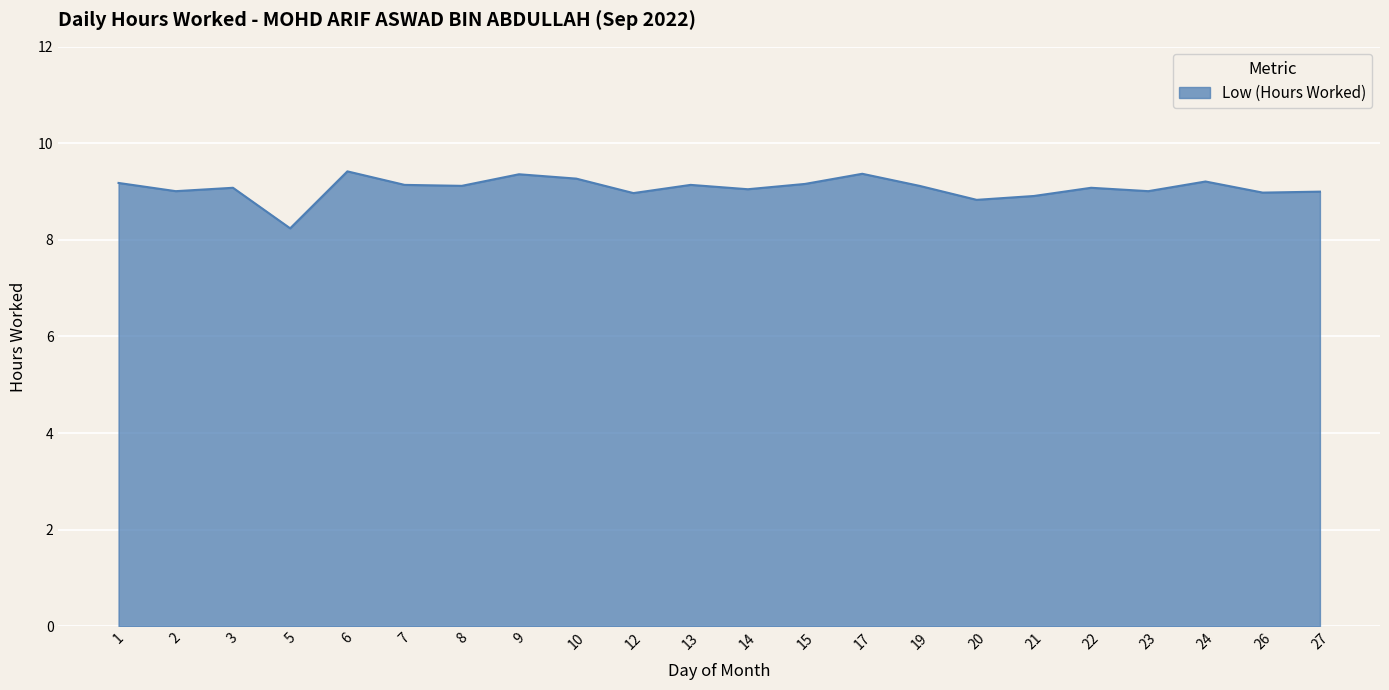

What is the change in value from 2 to 20?

-0.2